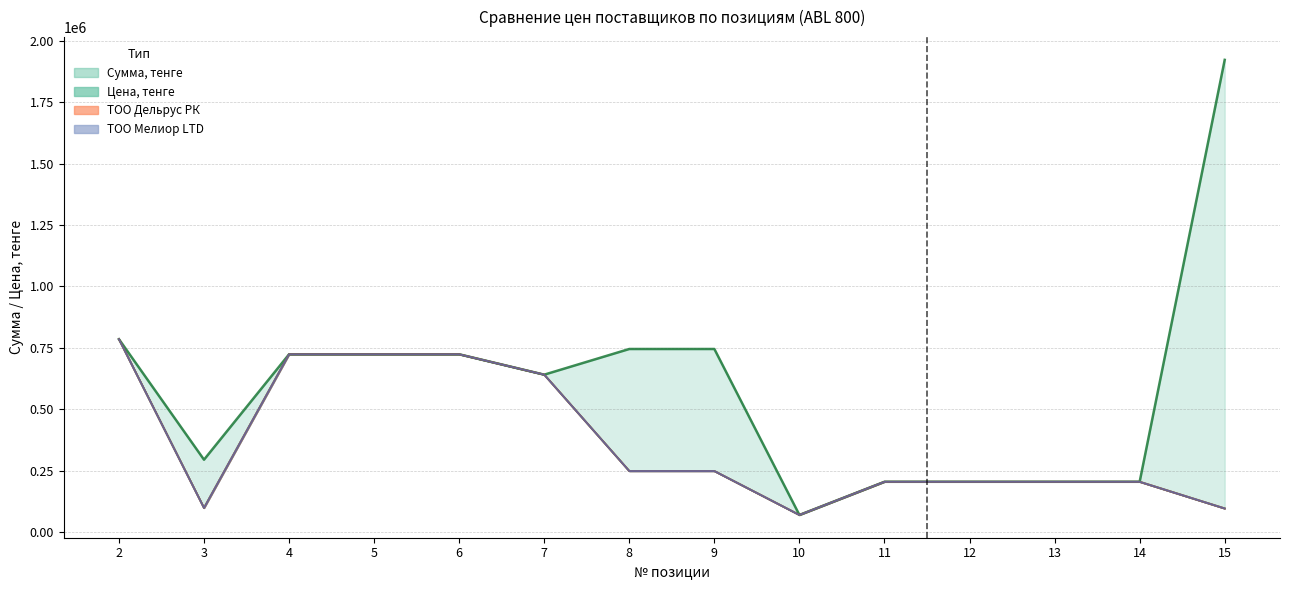

At which label does ТОО Дельрус РК reach its peak?

2